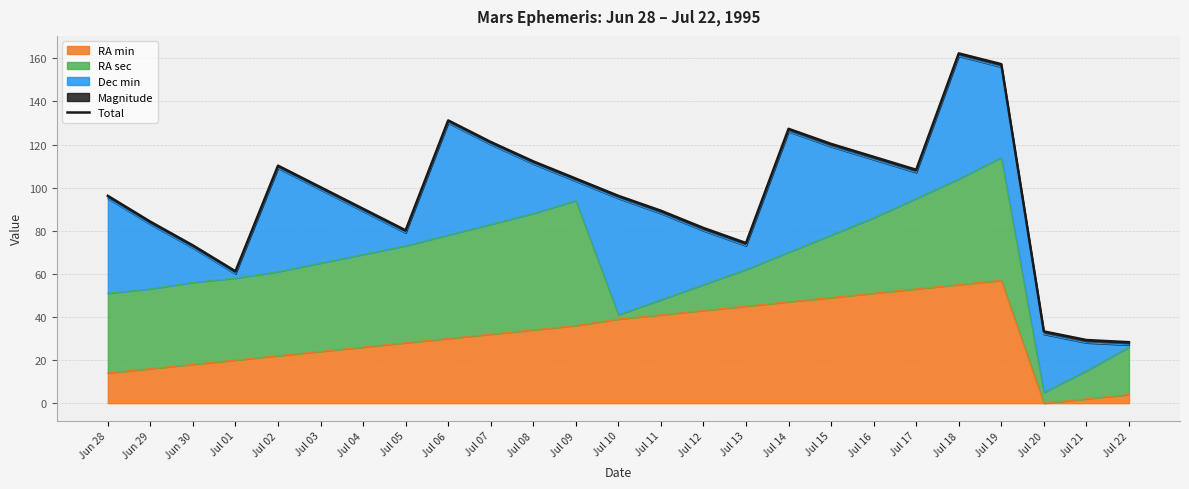

Does the chart have visible grid lines?

Yes